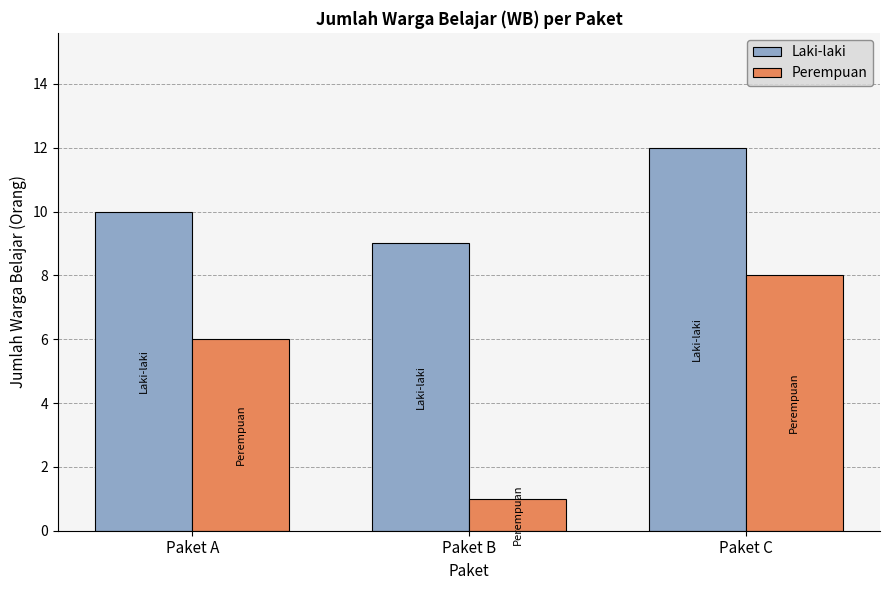

List the series in order of their overall mean, lowest first.

Perempuan, Laki-laki